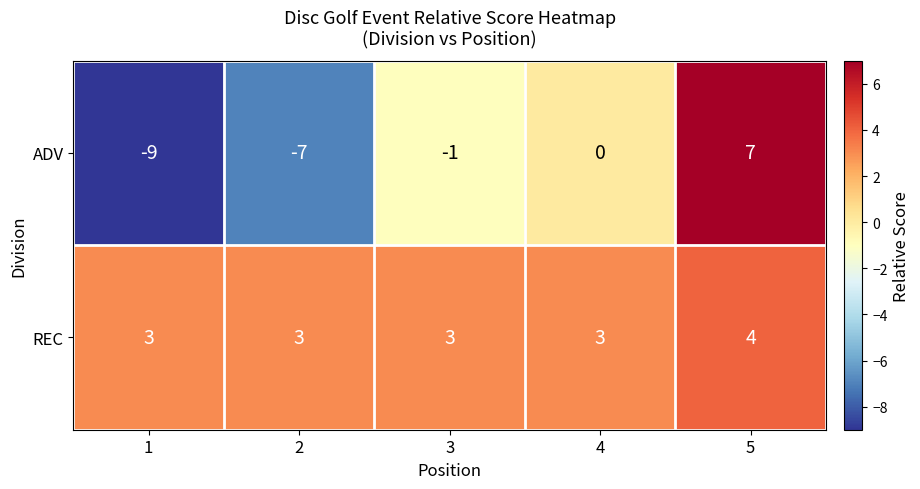

The ADV series shows 11 at 5. True or false?

False